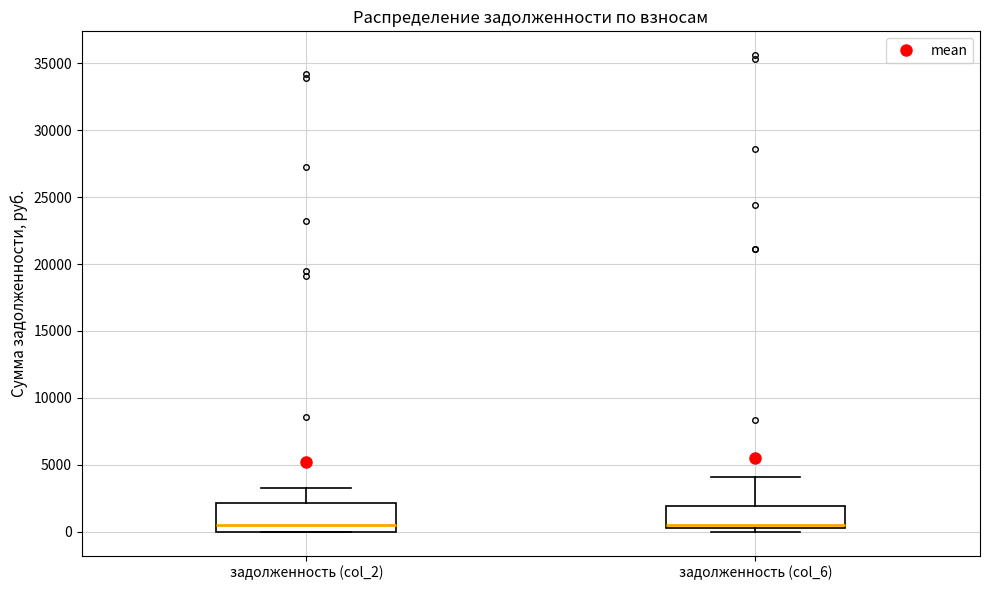

Where does the median line of the box for задолженность (col_2) sit on the y-axis? The values are not printed on the chart, so give them approximately, as read against the axis.

500